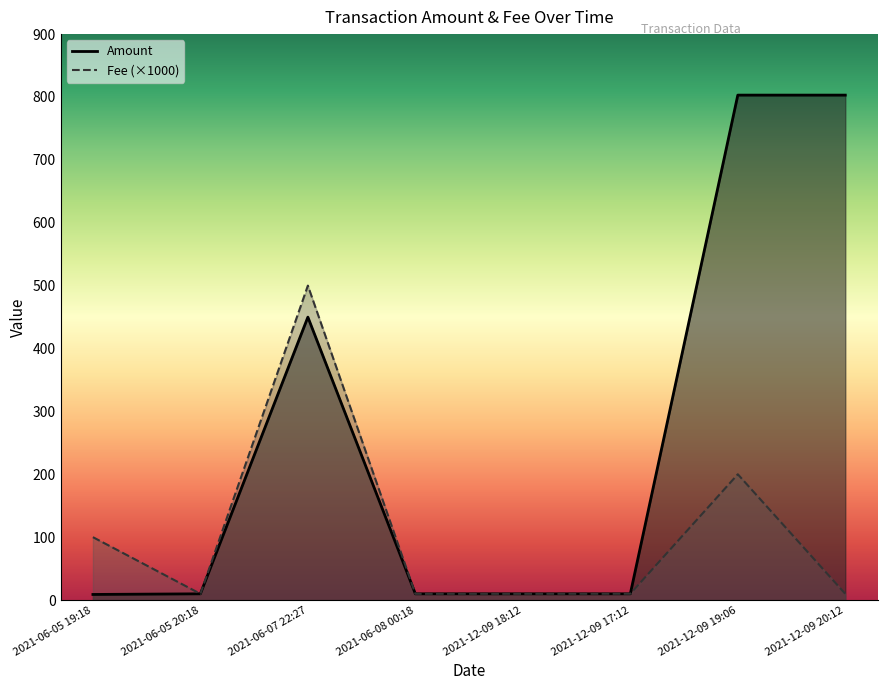

Rank the series by their average value, from highest to lowest.

Amount, Fee